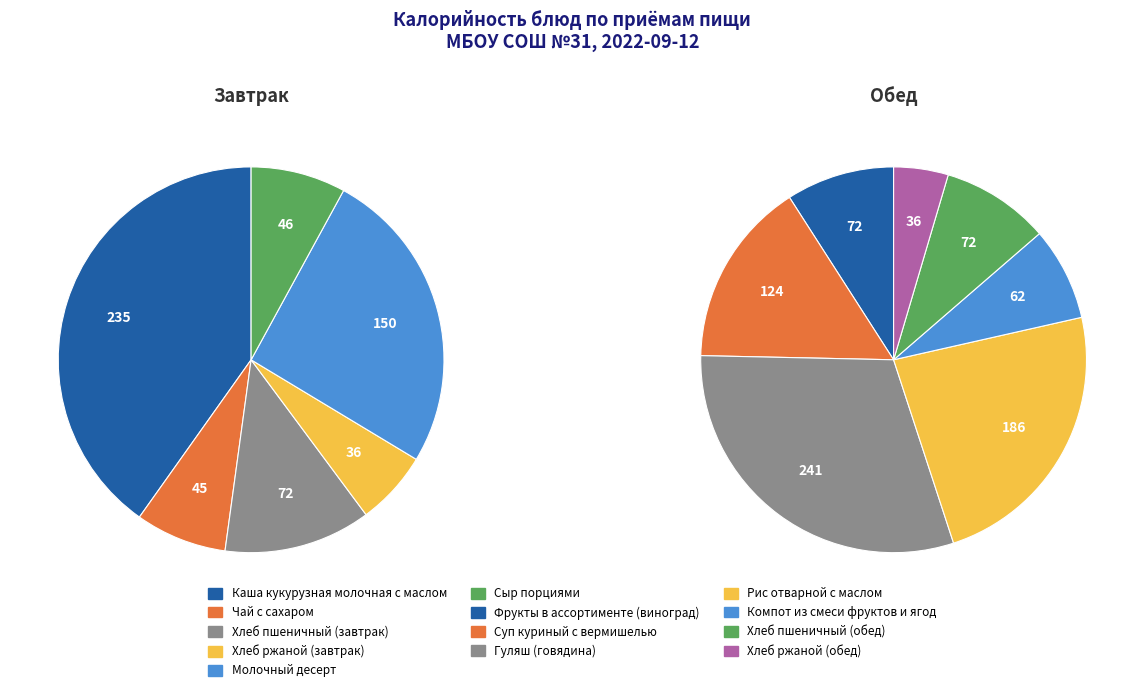

To the nearest percent, what percentage of the pie is Сыр порциями?

8%